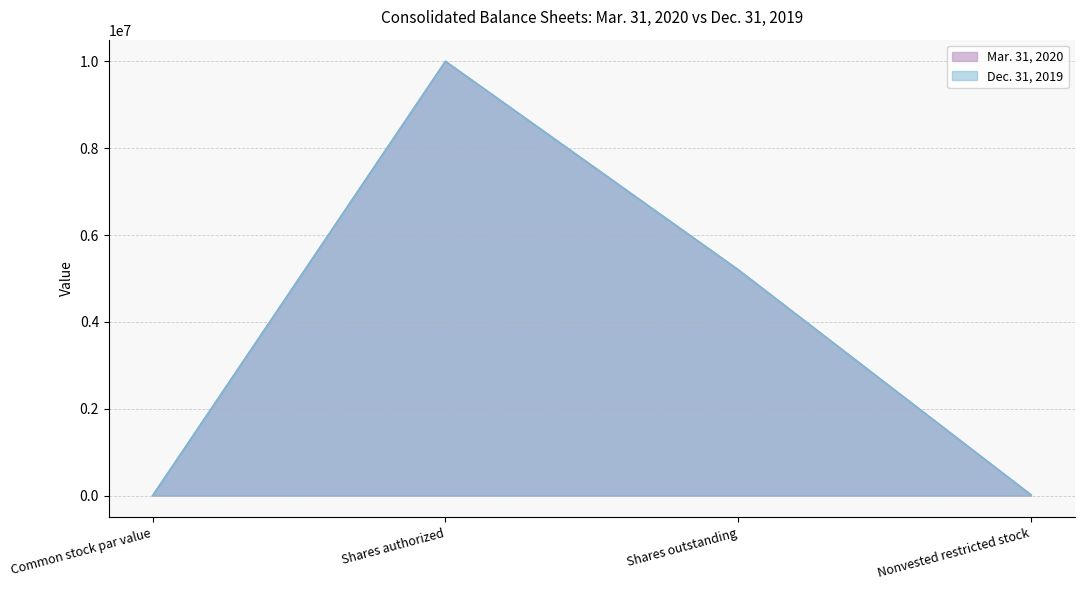

After their last crossing, which series has the higher values: Mar. 31, 2020 or Dec. 31, 2019?

Dec. 31, 2019